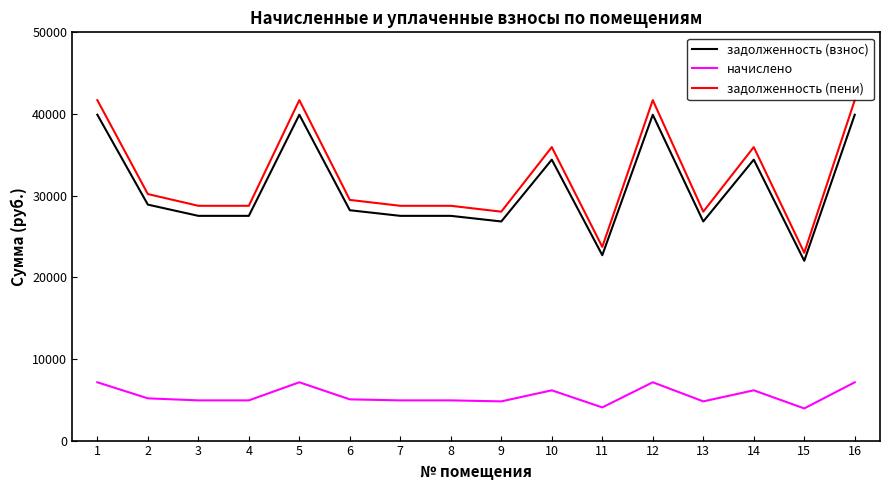

What is the difference between the maximum and minimum values in the начислено series?

3201.1